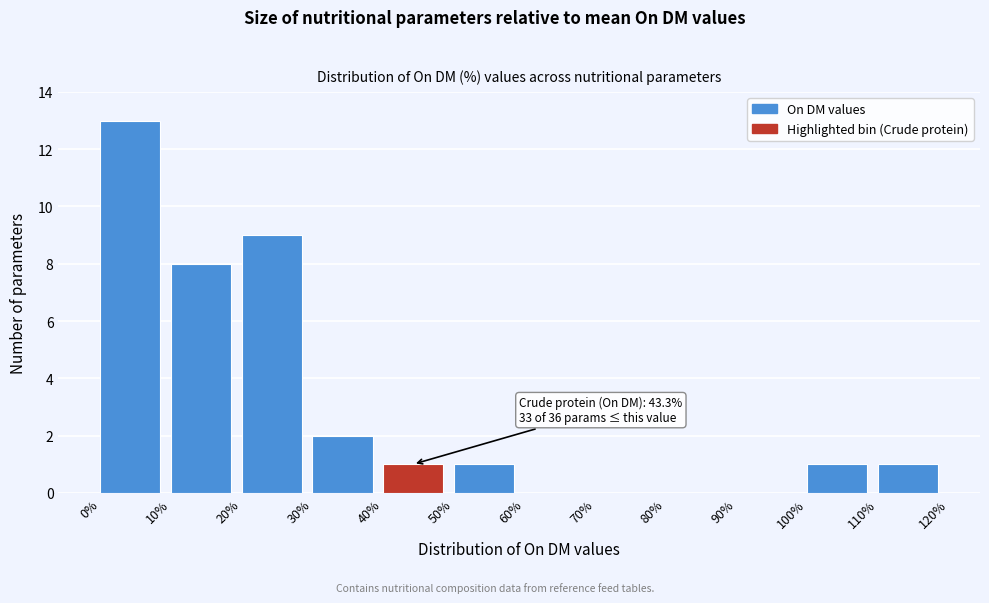

Over which range of the x-axis is the bar tallest?

0% to 10%